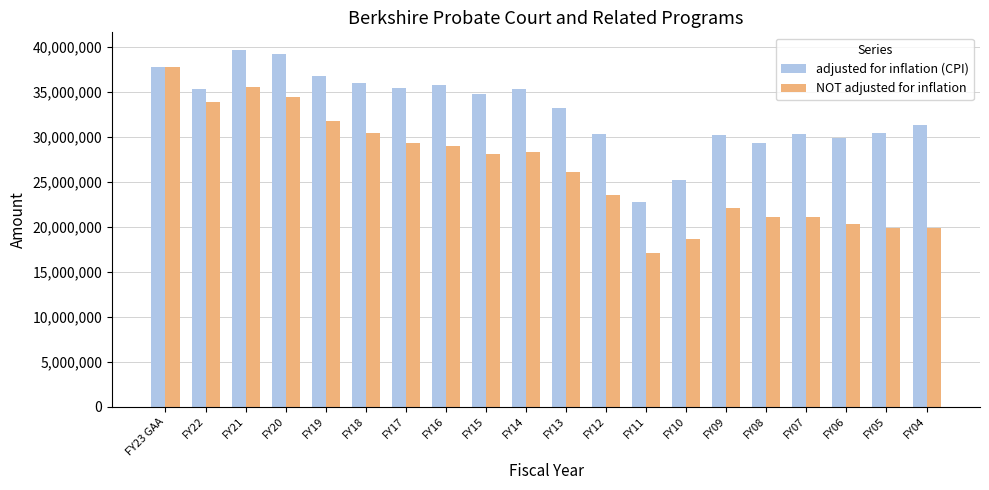

At which category does the chart reach its minimum across all series?

FY11